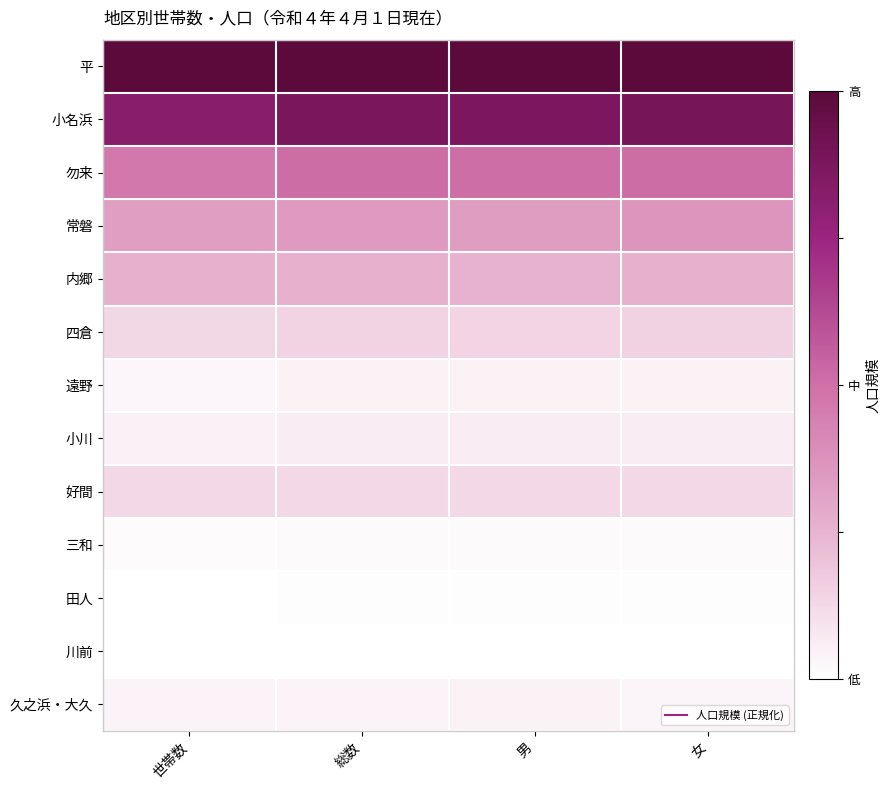

What is the total value across all series at 世帯数?

3.3